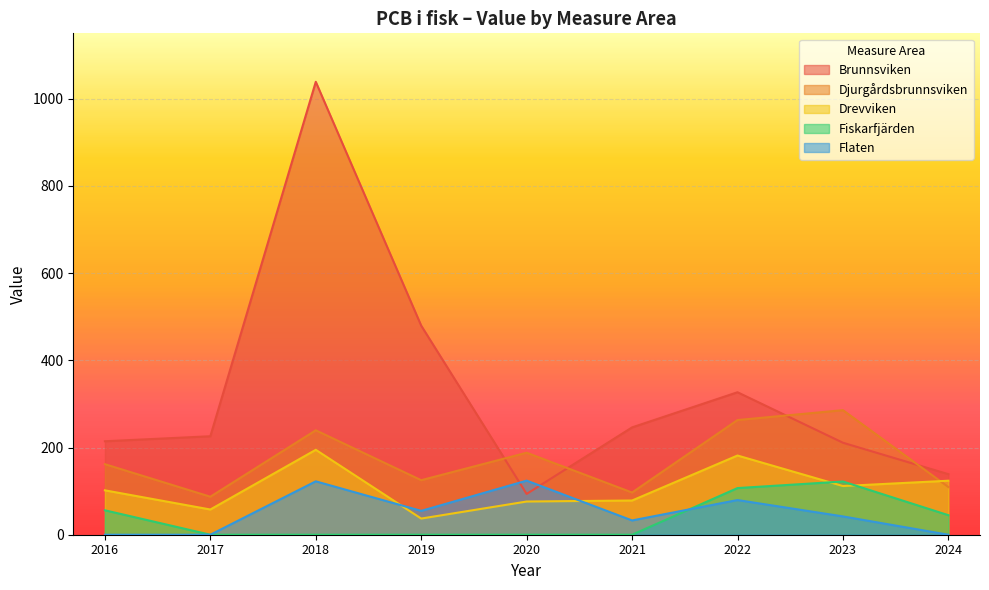

How many categories are shown in the chart?

9